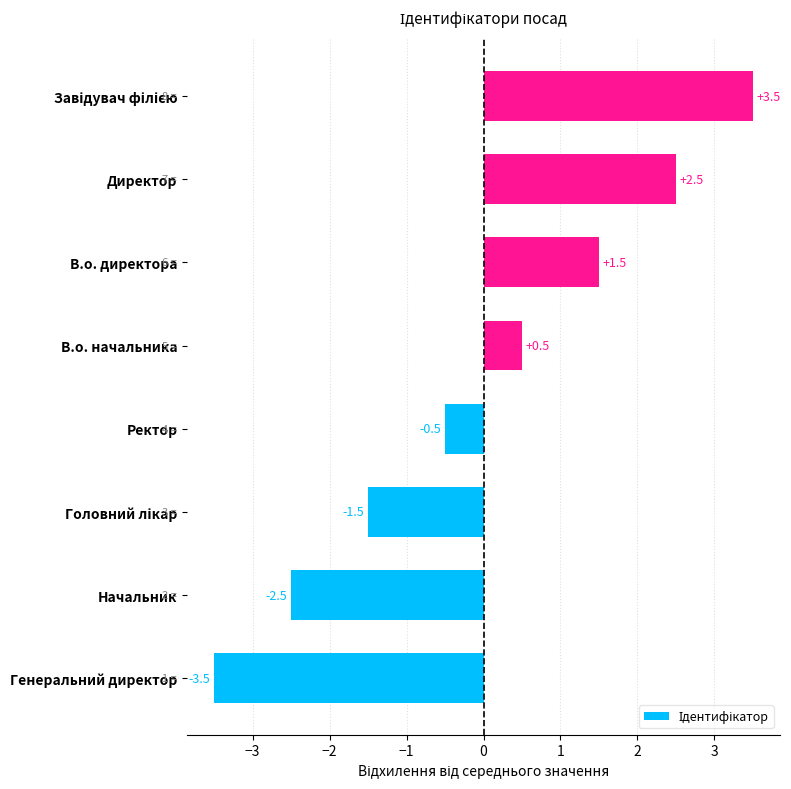

True or false: the data shows -2.5 at Начальник.

True